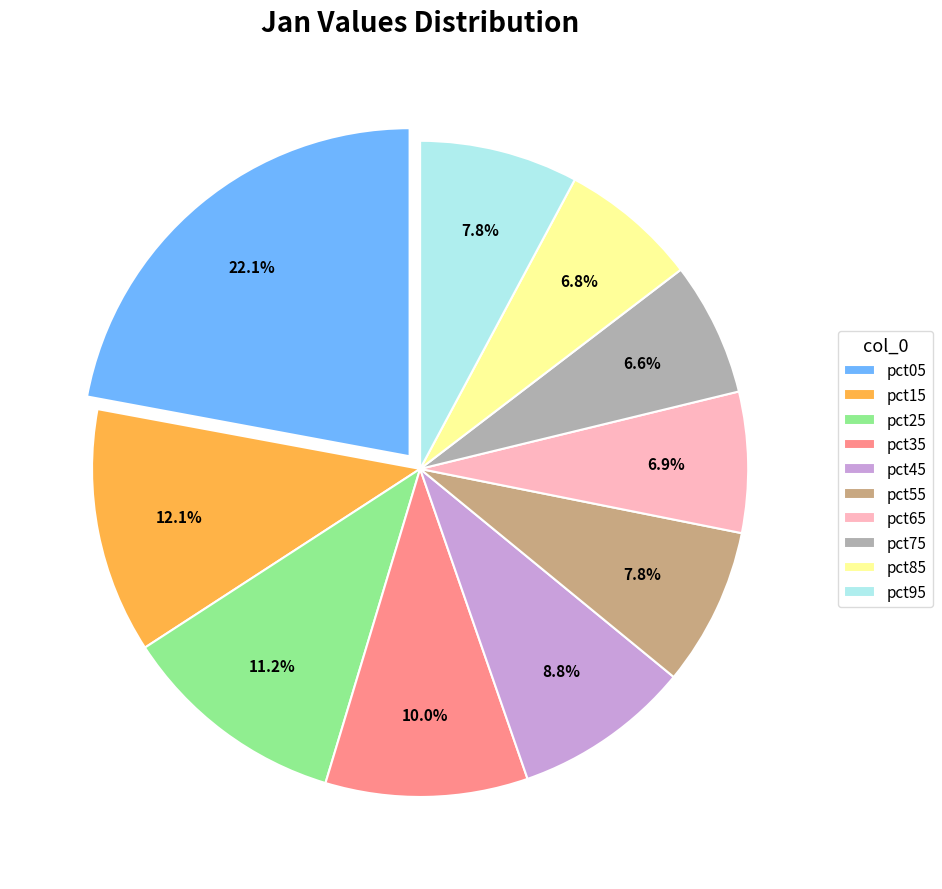

To the nearest percent, what portion does pct05 represent?

22%